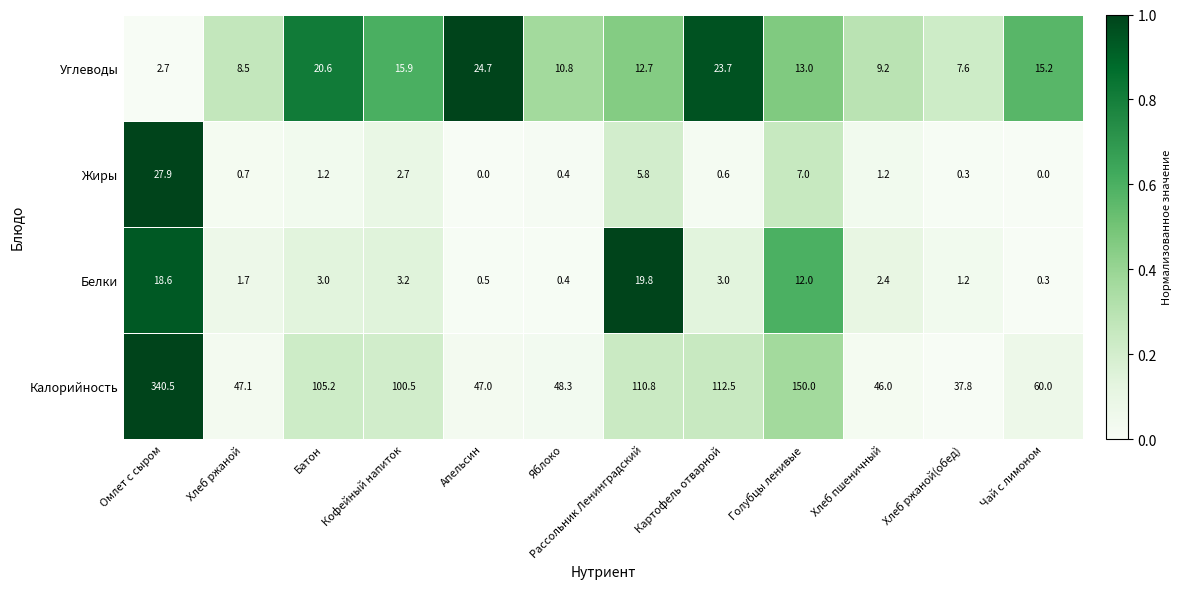

At Кофейный напиток, list the series in order from smallest to largest.

Жиры, Белки, Углеводы, Калорийность